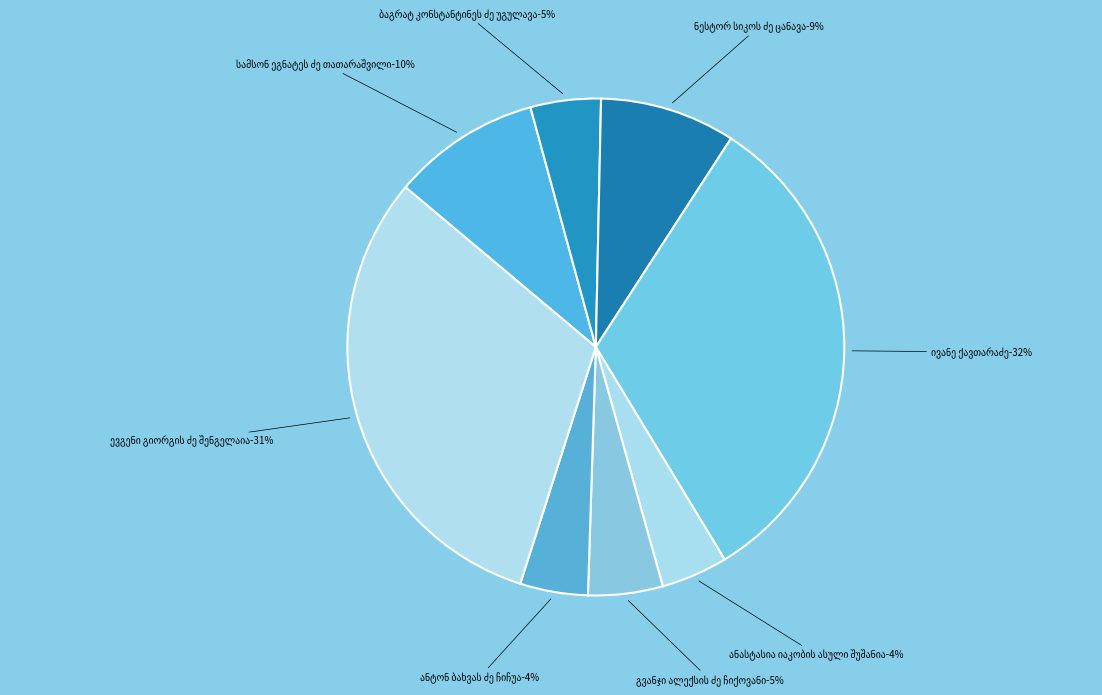

To the nearest percent, what is the difference between the largest and smallest slice percentages?

28%